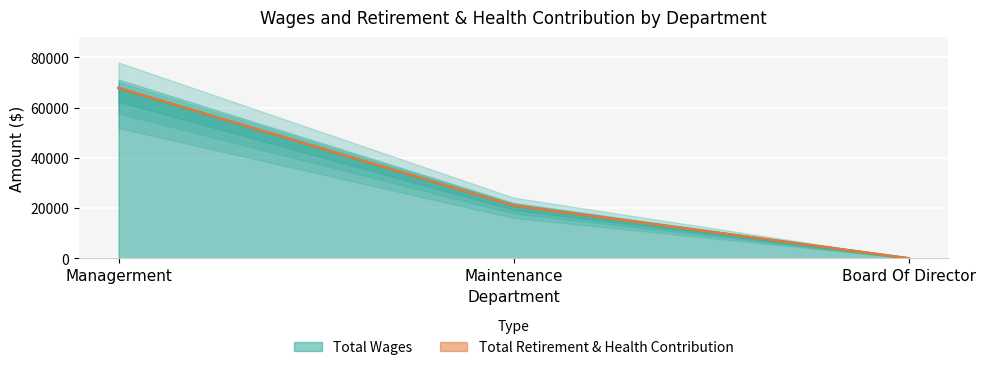

At which category does the chart reach its minimum across all series?

Board Of Director